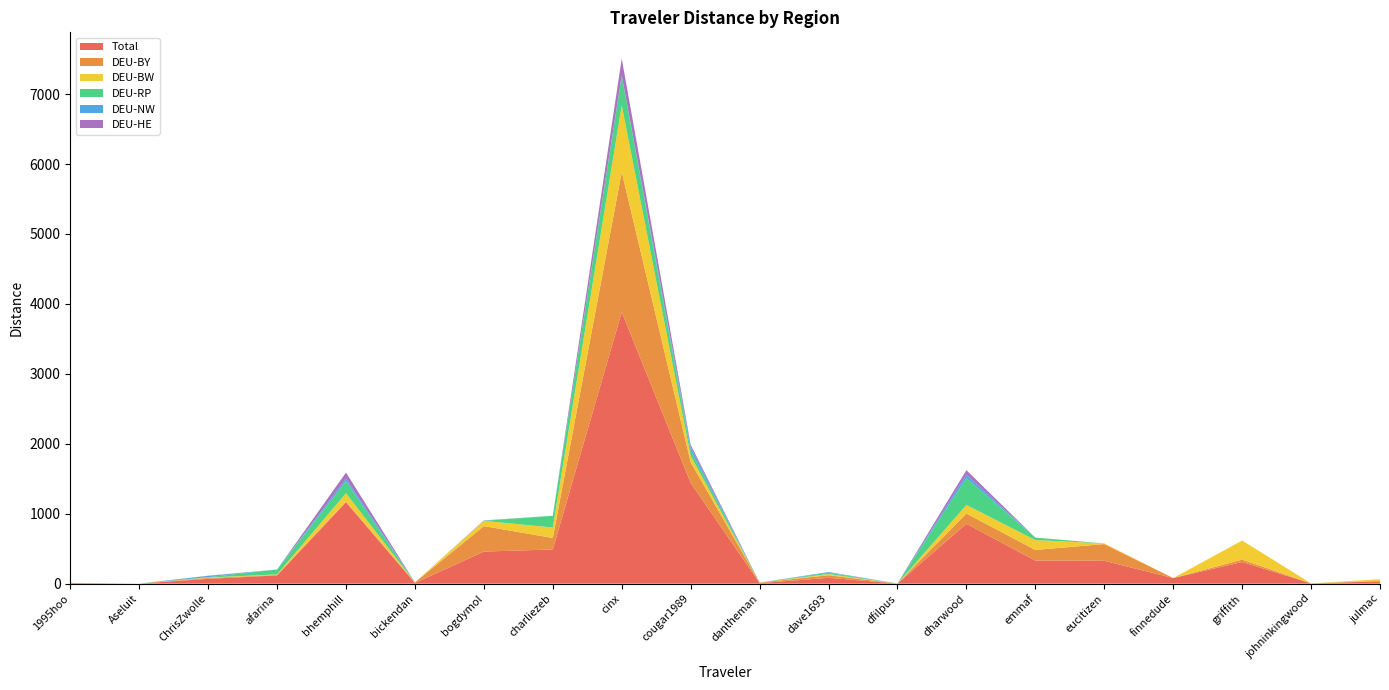

Reading left to right, list all the values displayed in this chart.

Total: 10.8	0.5	68.8	117.4	1164.2	8.8	458.6	488.9	3883.2	1440.7	7.3	83.0	1.1	855.6	329.2	326.6	79.8	309.4	3.7	31.6
DEU-BY: 0.0	0.0	12.1	7.1	8.4	8.8	364.0	164.2	2003.0	296.2	7.3	37.5	0.0	147.4	152.8	239.1	0.0	34.4	0.0	8.6
DEU-BW: 0.0	0.0	6.3	7.7	120.4	0.0	75.5	149.7	953.7	91.2	0.0	16.6	0.0	122.5	141.3	9.7	0.0	272.9	0.0	23.1
DEU-RP: 0.0	0.0	5.1	69.5	169.9	0.0	0.0	167.7	418.8	74.4	0.0	18.7	1.1	381.3	35.2	0.0	0.0	0.0	0.0	0.0
DEU-NW: 0.0	0.0	18.9	0.0	38.7	0.0	6.4	0.0	11.3	52.3	0.0	10.3	0.0	51.7	0.0	0.0	0.0	0.0	0.0	0.0
DEU-HE: 0.0	0.0	2.2	0.0	86.7	0.0	0.0	0.0	238.5	31.3	0.0	0.0	0.0	64.2	0.0	0.0	0.0	0.0	0.0	0.0